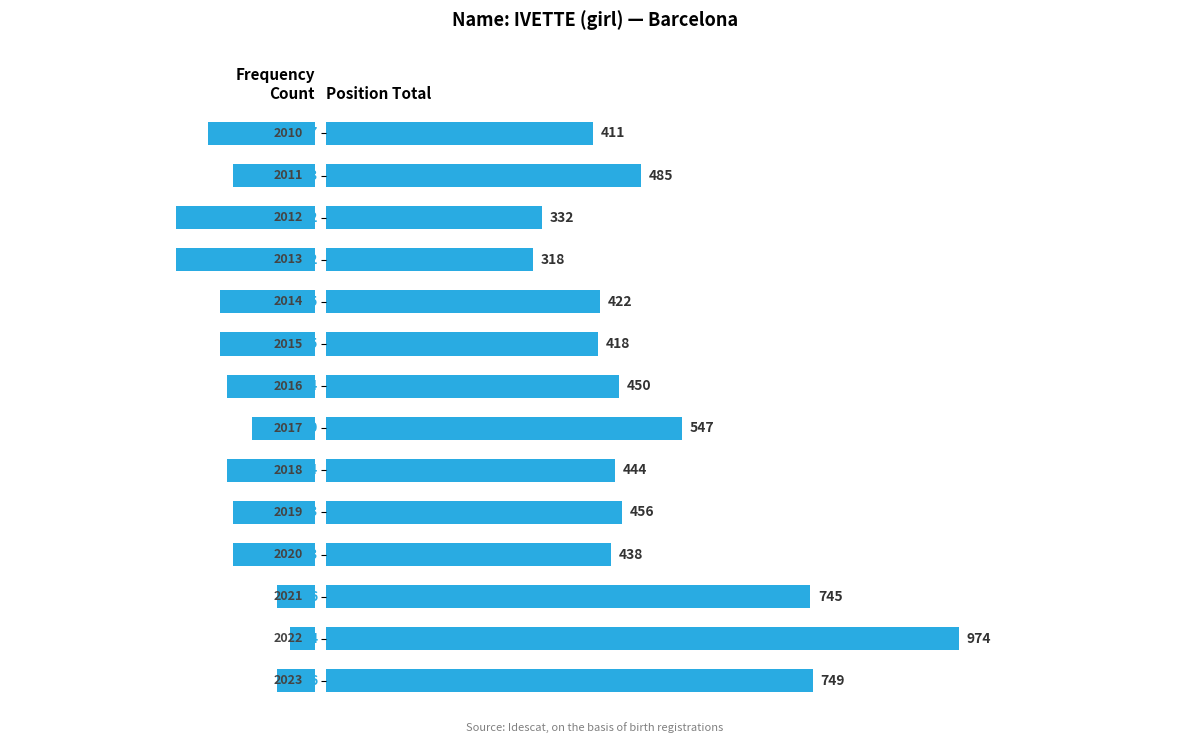

Does the chart contain any negative values?

No